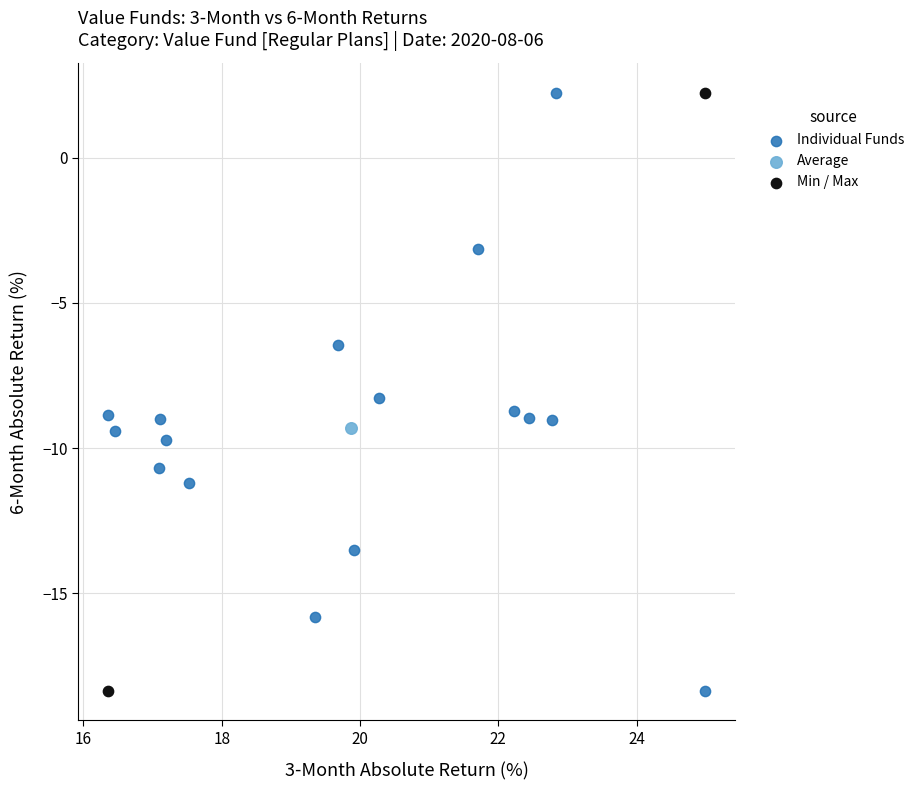

What are all the series names shown in the legend?

Individual Funds, Average, Min / Max